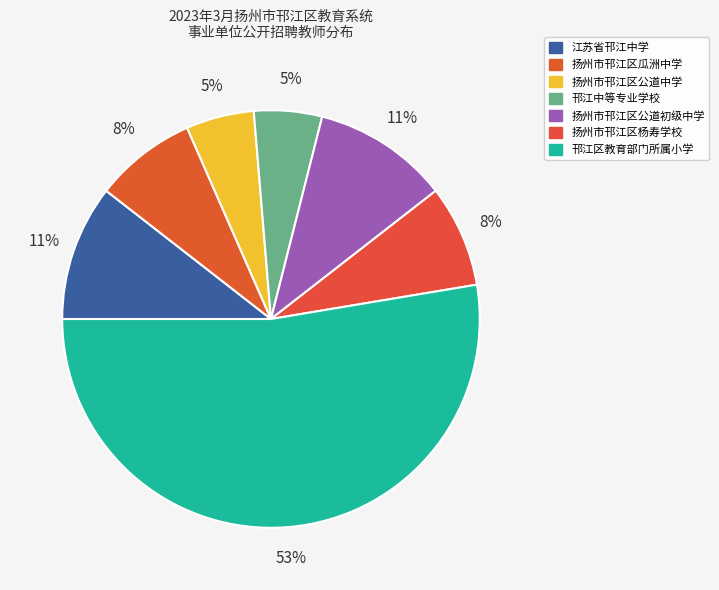

Which slice is the largest?

邗江区教育部门所属小学